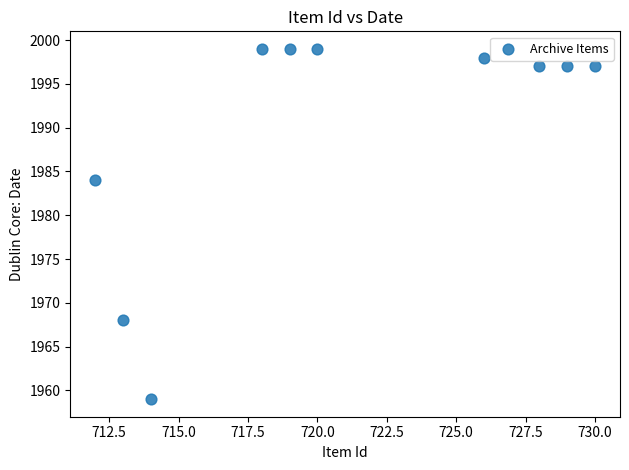

What is the average X value?

721